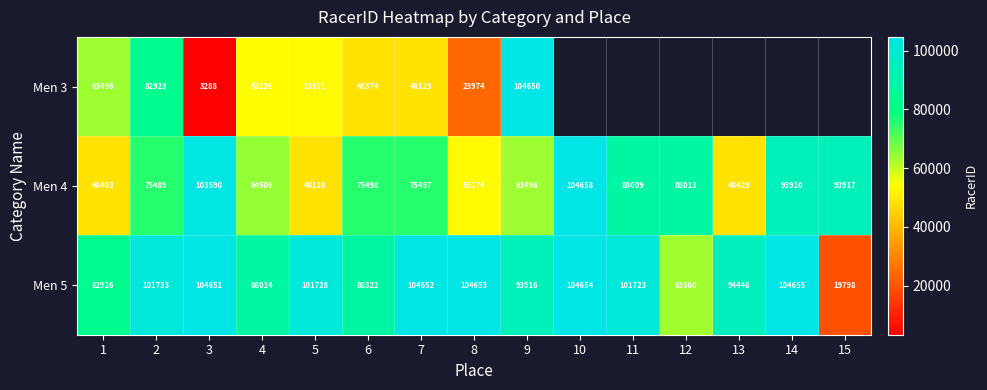

The Men 4 series shows 181409 at 10. True or false?

False